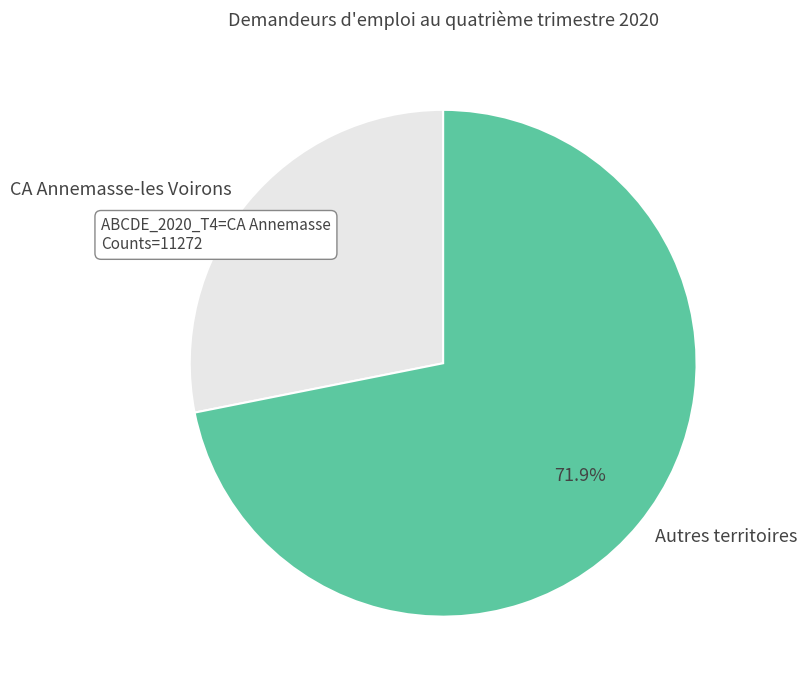

Rank the categories by value from lowest to highest.

CA Annemasse-les Voirons, Autres territoires